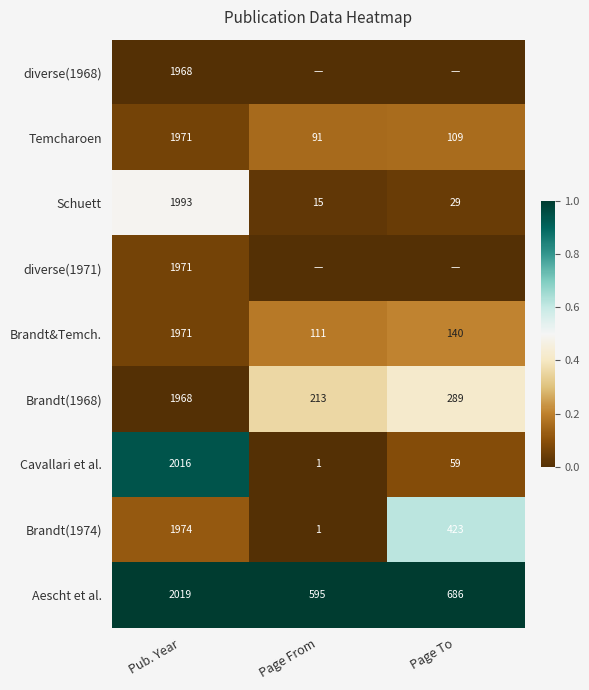

At which label does Brandt&Temch. reach its minimum?

Page From